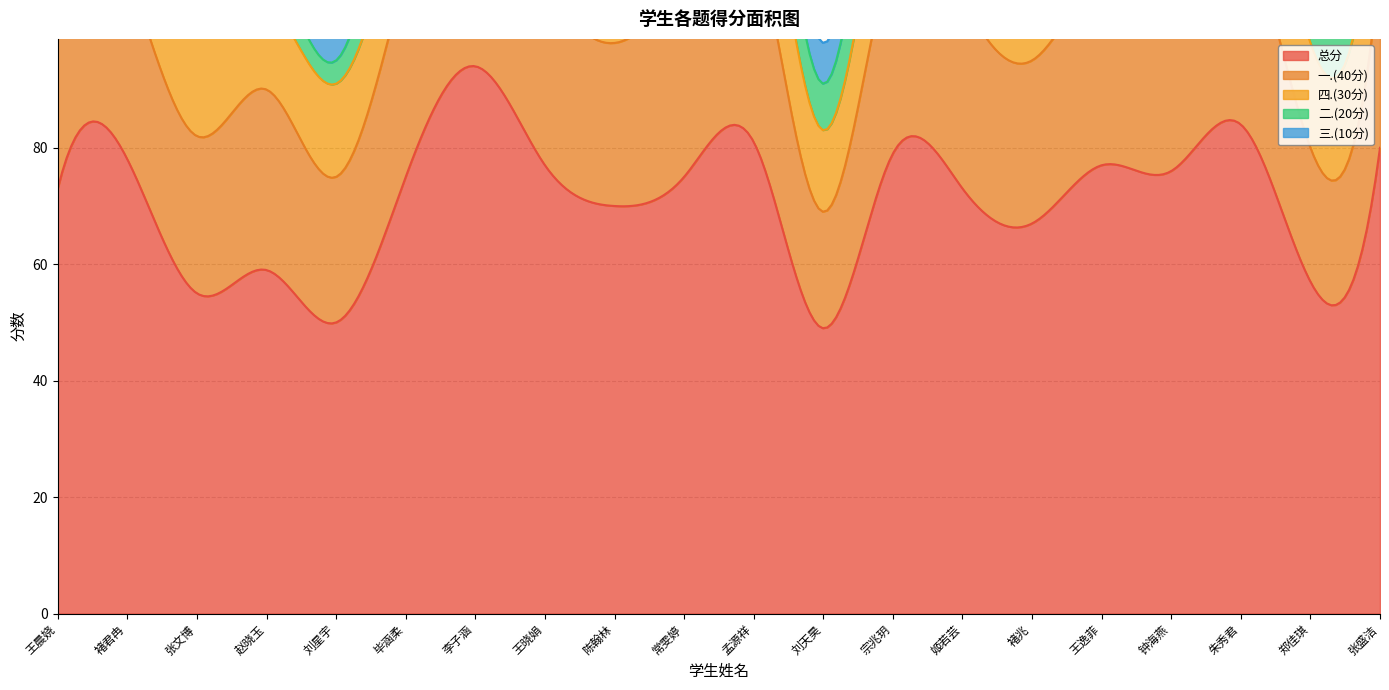

Reading left to right, transcribe all the data shown in this chart.

总分: 王晨娆=73	褚君冉=78	张文博=55	赵晓玉=59	刘星宇=50	毕涵柔=75	李子涵=94	王晓娟=77	陈翰林=70	常雯婷=75	孟源祥=81	刘天昊=49	宗兆玥=79	姬若芸=73	褚兆=67	王逸菲=77	钟海燕=76	朱秀君=84	郑佳琪=57	张盛洁=80
一.(40分): 王晨娆=36	褚君冉=32	张文博=27	赵晓玉=31	刘星宇=25	毕涵柔=35	李子涵=39	王晓娟=33	陈翰林=28	常雯婷=36	孟源祥=36	刘天昊=20	宗兆玥=35	姬若芸=33	褚兆=28	王逸菲=32	钟海燕=32	朱秀君=34	郑佳琪=23	张盛洁=32
四.(30分): 王晨娆=18	褚君冉=23	张文博=19	赵晓玉=15	刘星宇=16	毕涵柔=17	李子涵=27	王晓娟=21	陈翰林=26	常雯婷=21	孟源祥=21	刘天昊=14	宗兆玥=19	姬若芸=19	褚兆=20	王逸菲=23	钟海燕=18	朱秀君=21	郑佳琪=18	张盛洁=23
二.(20分): 王晨娆=14	褚君冉=14	张文博=2	赵晓玉=6	刘星宇=4	毕涵柔=16	李子涵=20	王晓娟=16	陈翰林=8	常雯婷=12	孟源祥=16	刘天昊=8	宗兆玥=18	姬若芸=14	褚兆=12	王逸菲=14	钟海燕=18	朱秀君=20	郑佳琪=12	张盛洁=18
三.(10分): 王晨娆=5	褚君冉=9	张文博=7	赵晓玉=7	刘星宇=5	毕涵柔=7	李子涵=8	王晓娟=7	陈翰林=8	常雯婷=6	孟源祥=8	刘天昊=7	宗兆玥=7	姬若芸=7	褚兆=7	王逸菲=8	钟海燕=8	朱秀君=9	郑佳琪=4	张盛洁=7